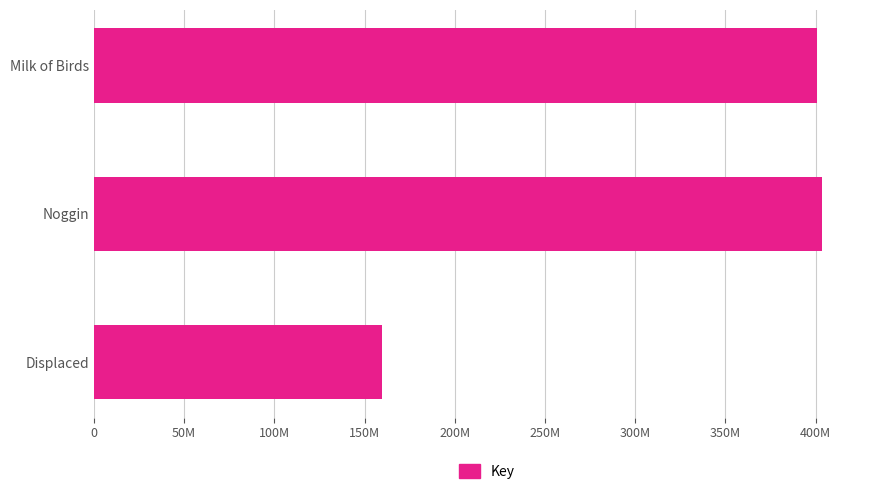

Are the bars horizontal?

Yes